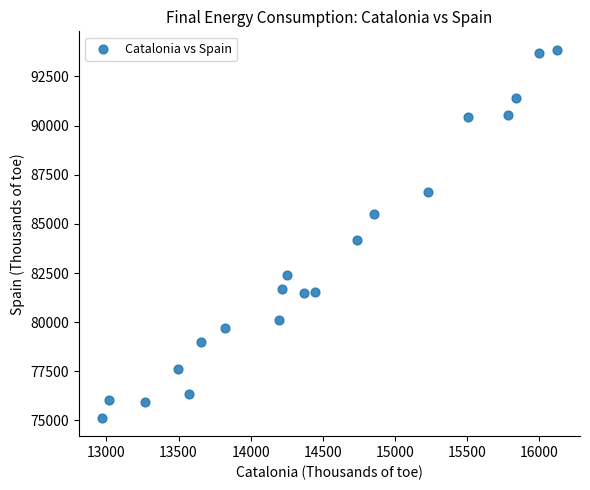

What Y value in the scatter plot is closest to 84499?

84195